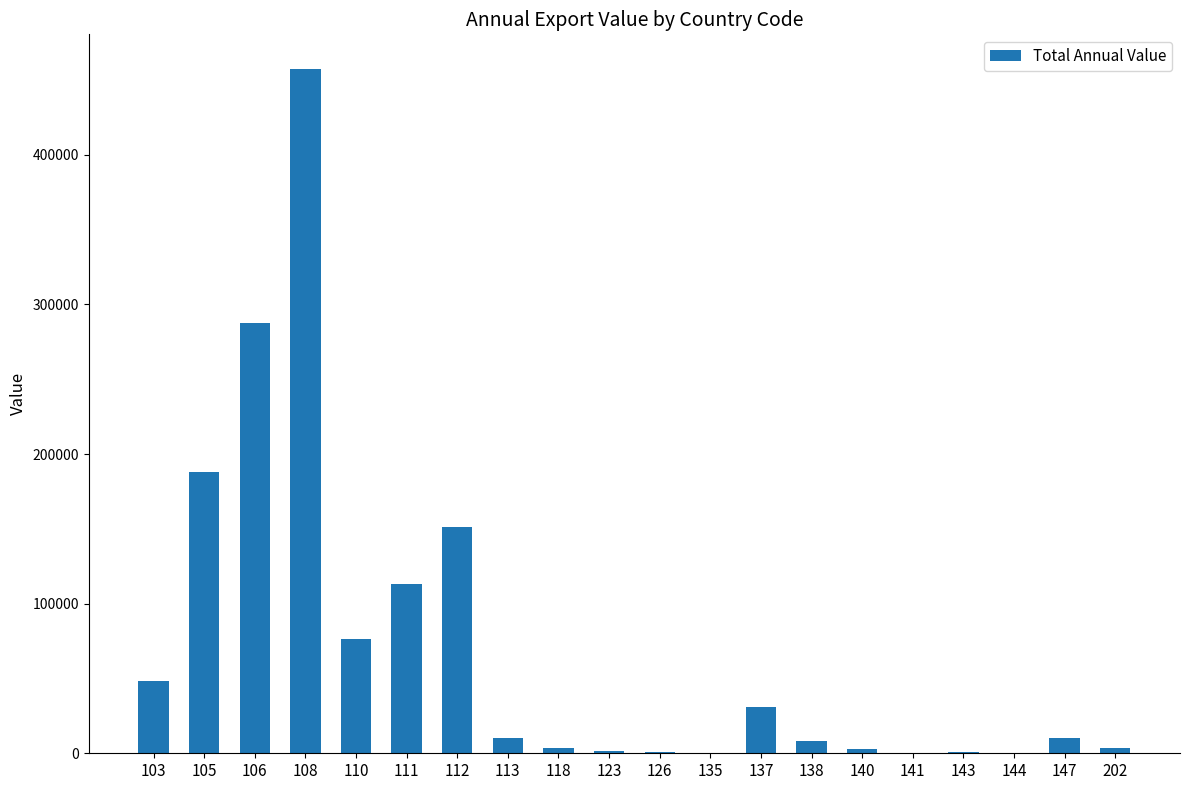

What is the greatest value displayed?

457618